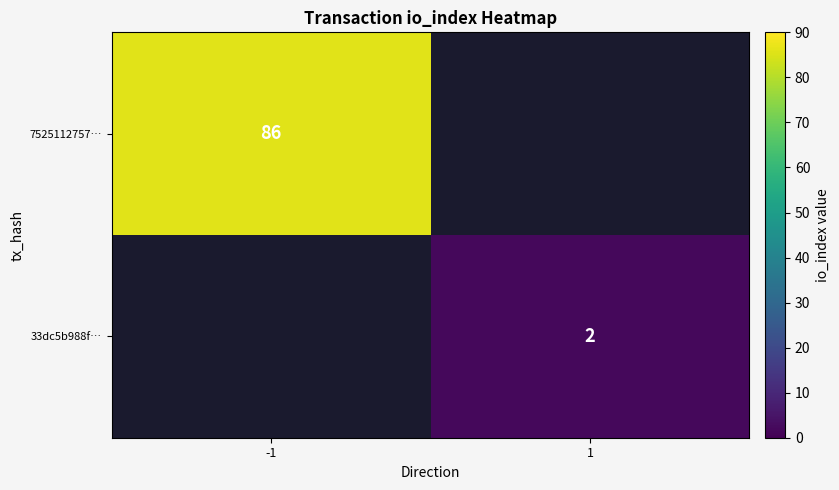

How many categories are shown in the chart?

2